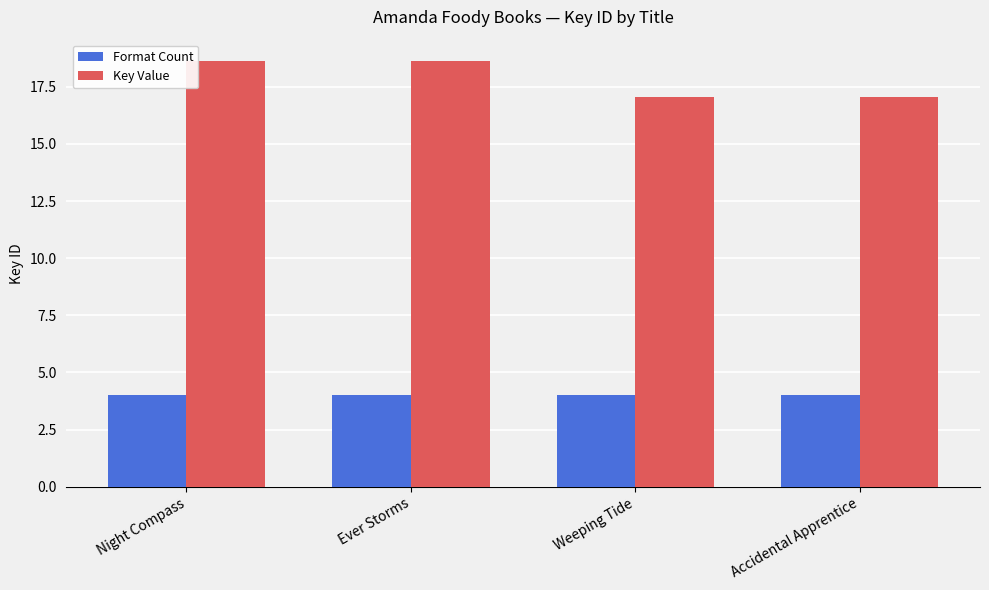

Which series has the largest total across all categories?

Key Value